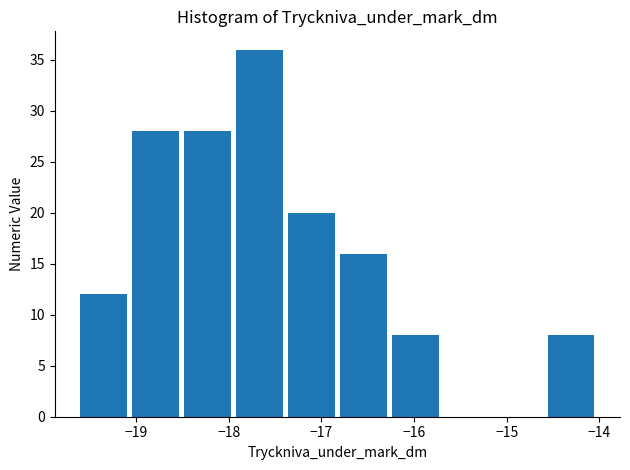

Reading left to right, transcribe this chart: for each bar, give the range it covers on the x-axis and its height. Neither the bar edges nor the heights are printed on the chart, so give them approximately, as read against the axes.

-19.60 to -19.04: 12
-19.04 to -18.48: 28
-18.48 to -17.92: 28
-17.92 to -17.36: 36
-17.36 to -16.80: 20
-16.80 to -16.24: 16
-16.24 to -15.68: 8
-15.68 to -15.12: 0
-15.12 to -14.56: 0
-14.56 to -14.00: 8